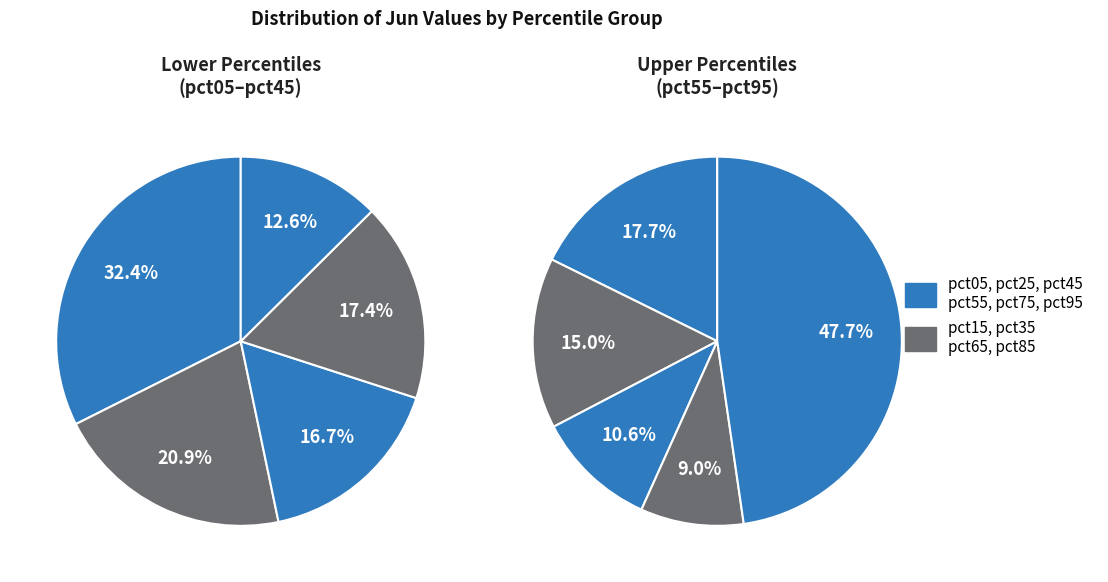

Is it true that pct85 is 13% of the pie?

False